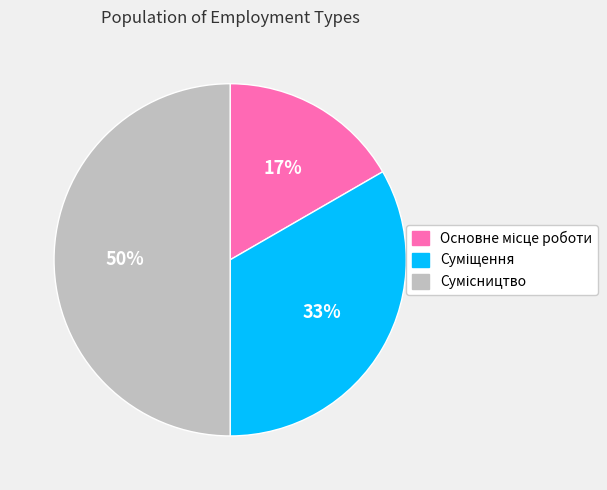

To the nearest percent, what is the average slice percentage?

33%